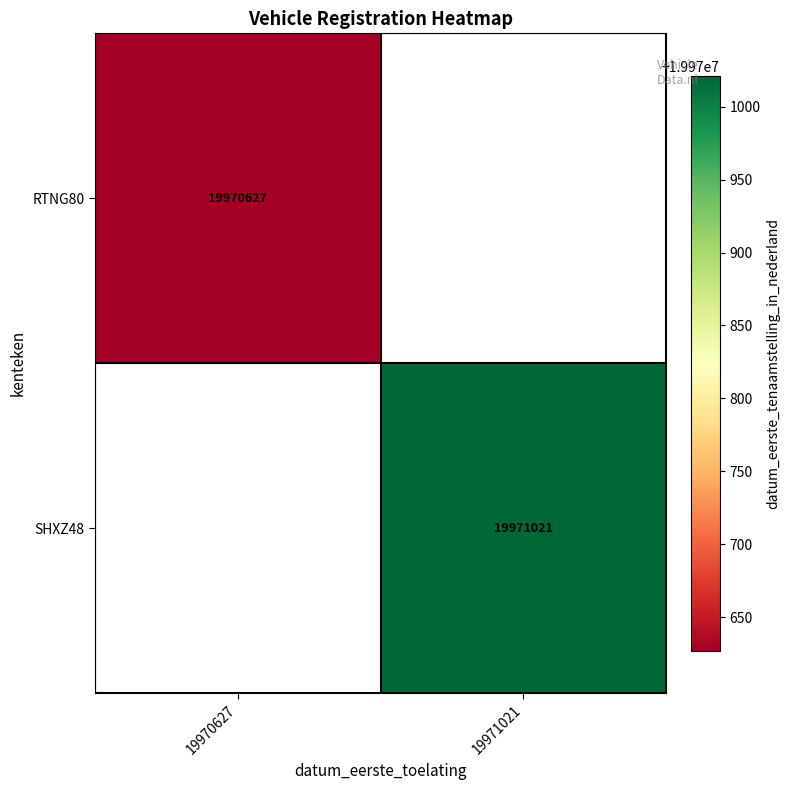

What is the smallest value displayed?

19970627.0